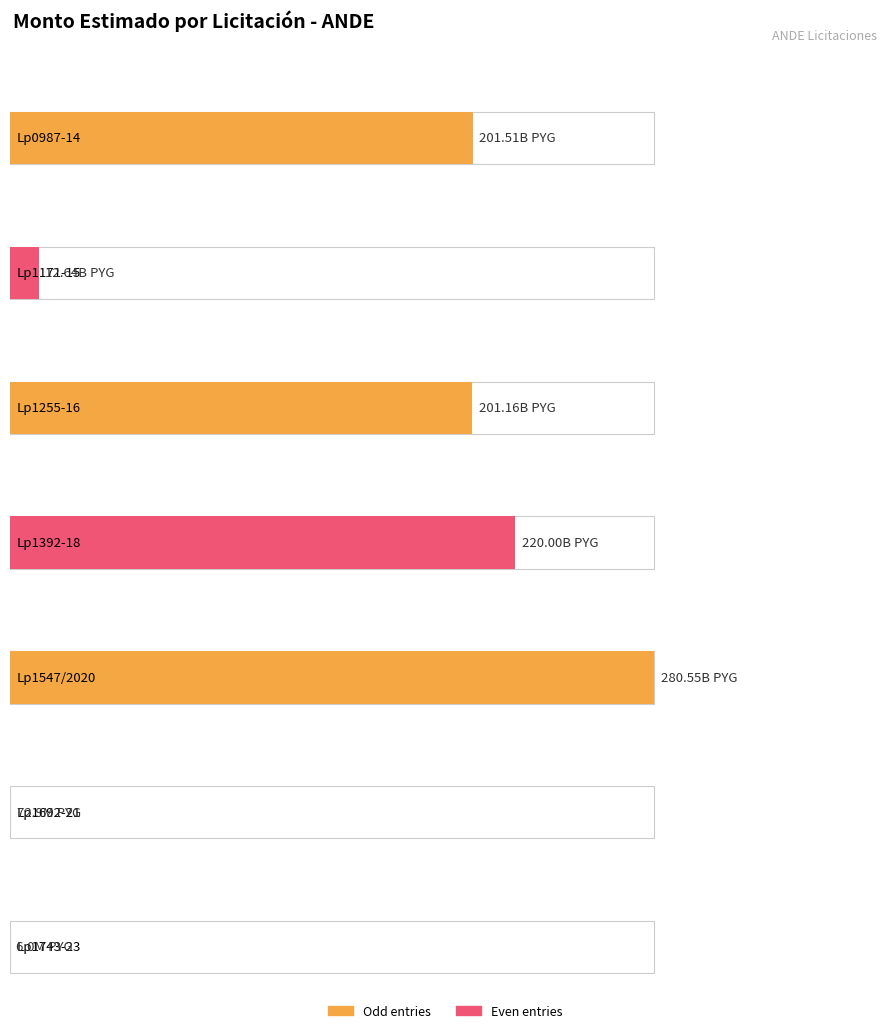

How many bars are there in total?

7